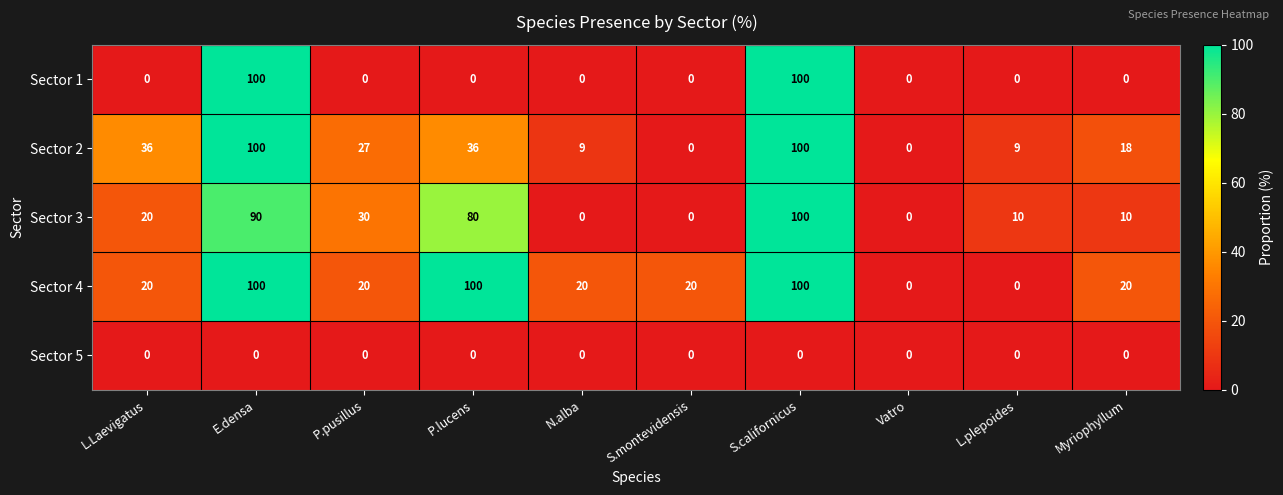

The Sector 2 series shows 36 at P.lucens. True or false?

True